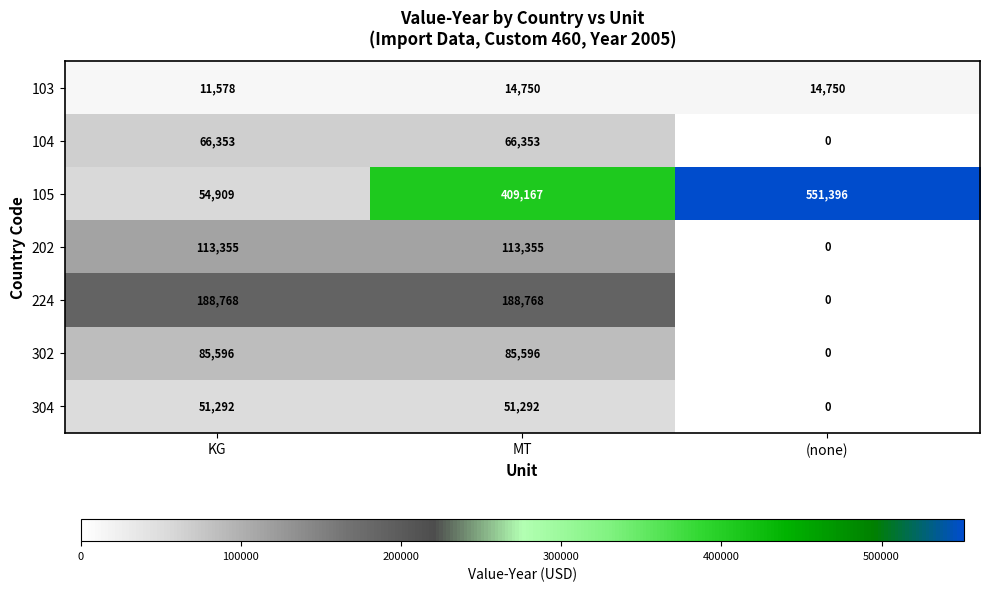

Rank the series at KG from lowest to highest value.

103, 304, 105, 104, 302, 202, 224